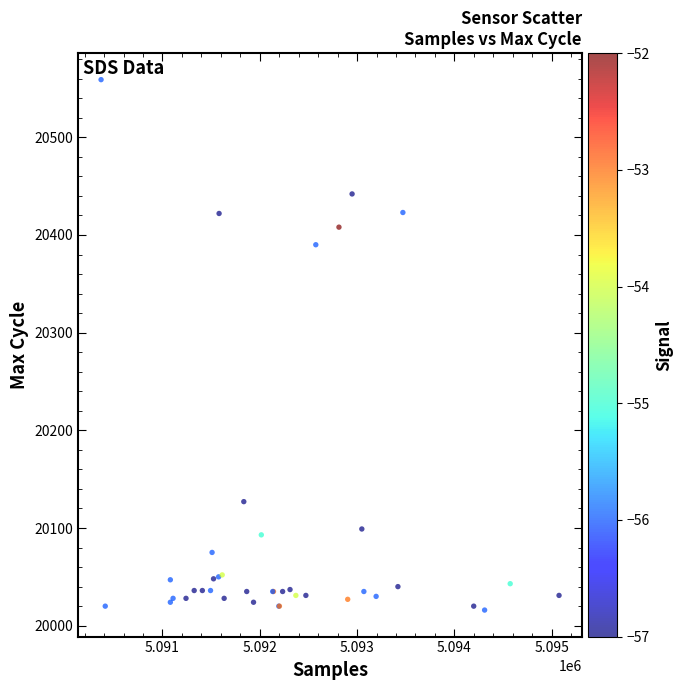

What Y value in the scatter plot is closest to 20287?

20390